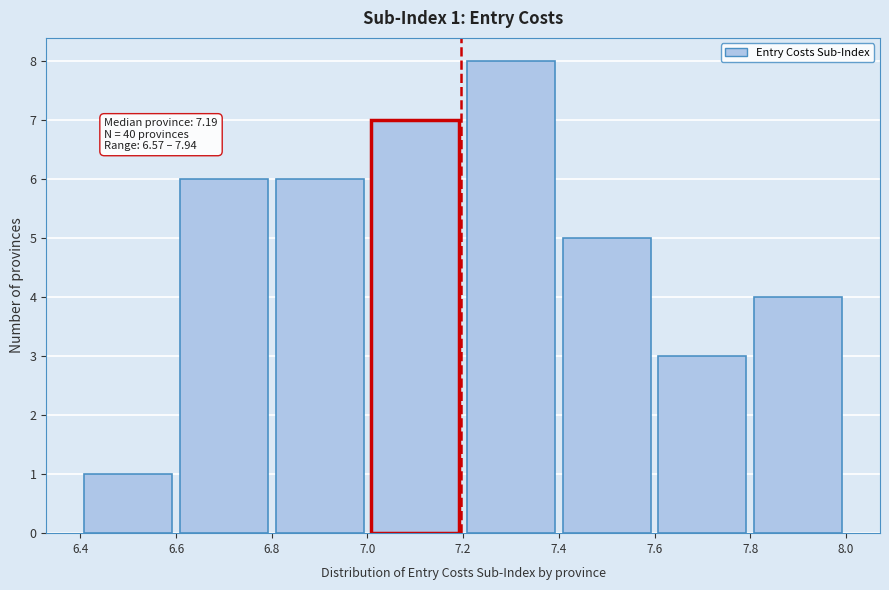

Over which range of the x-axis is the bar tallest?

7.2 to 7.4